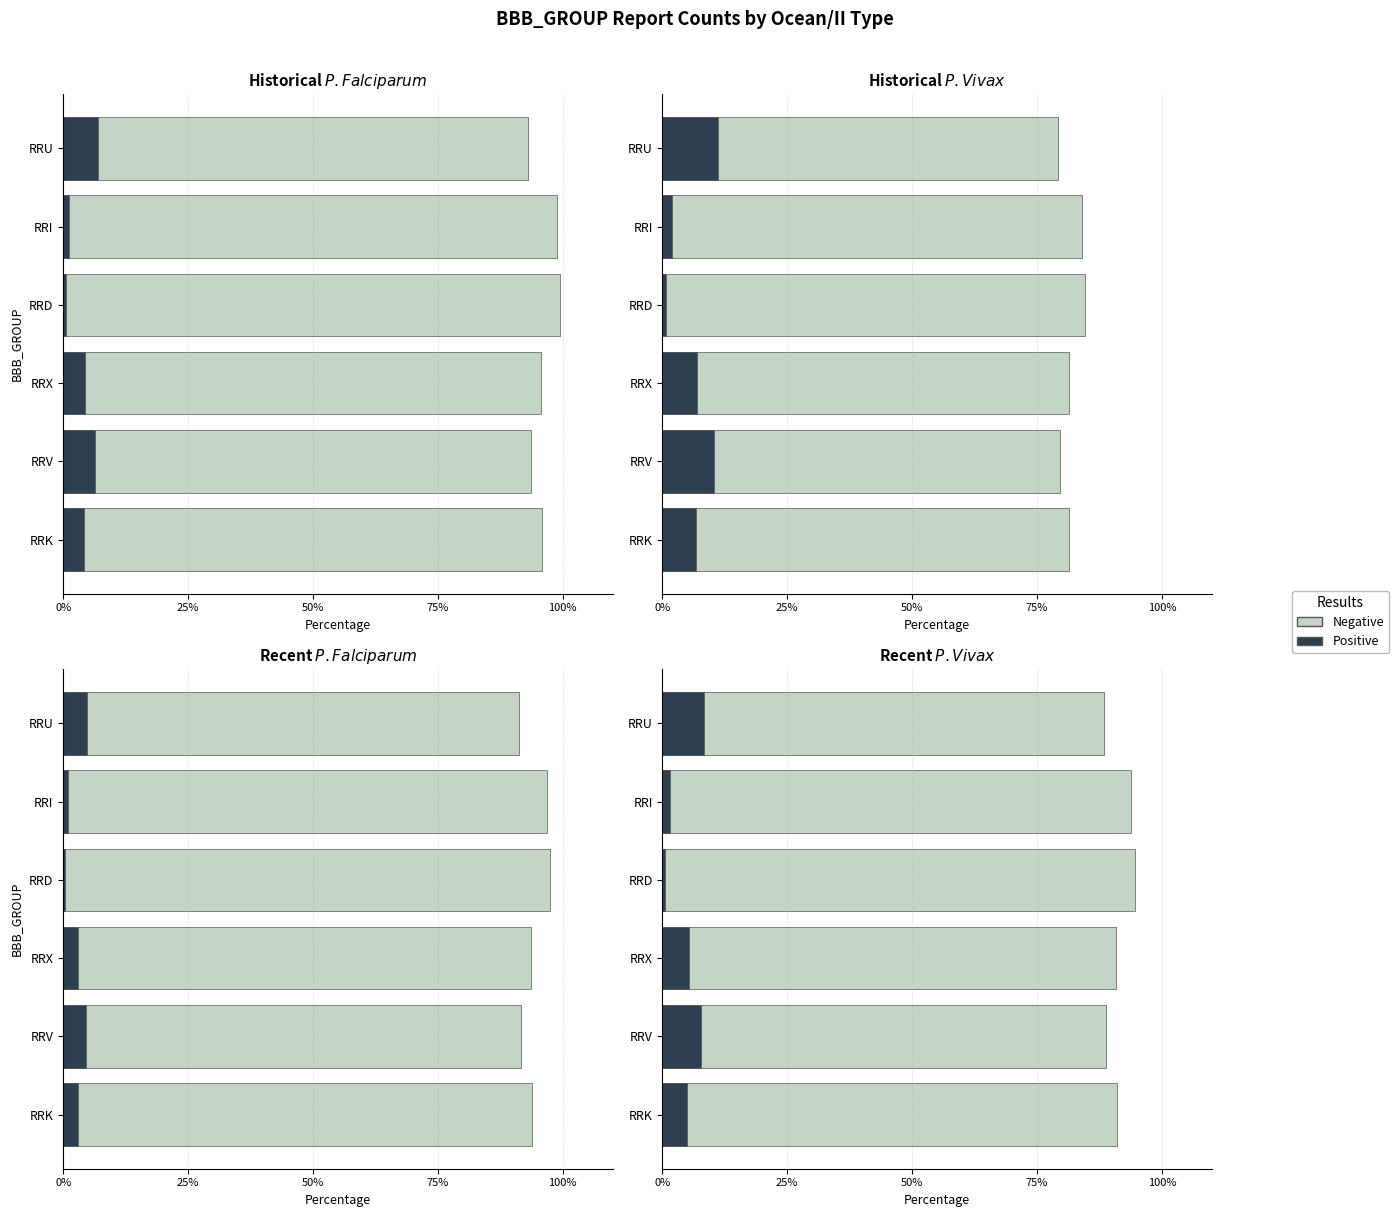

Which series has the largest total across all categories?

Negative